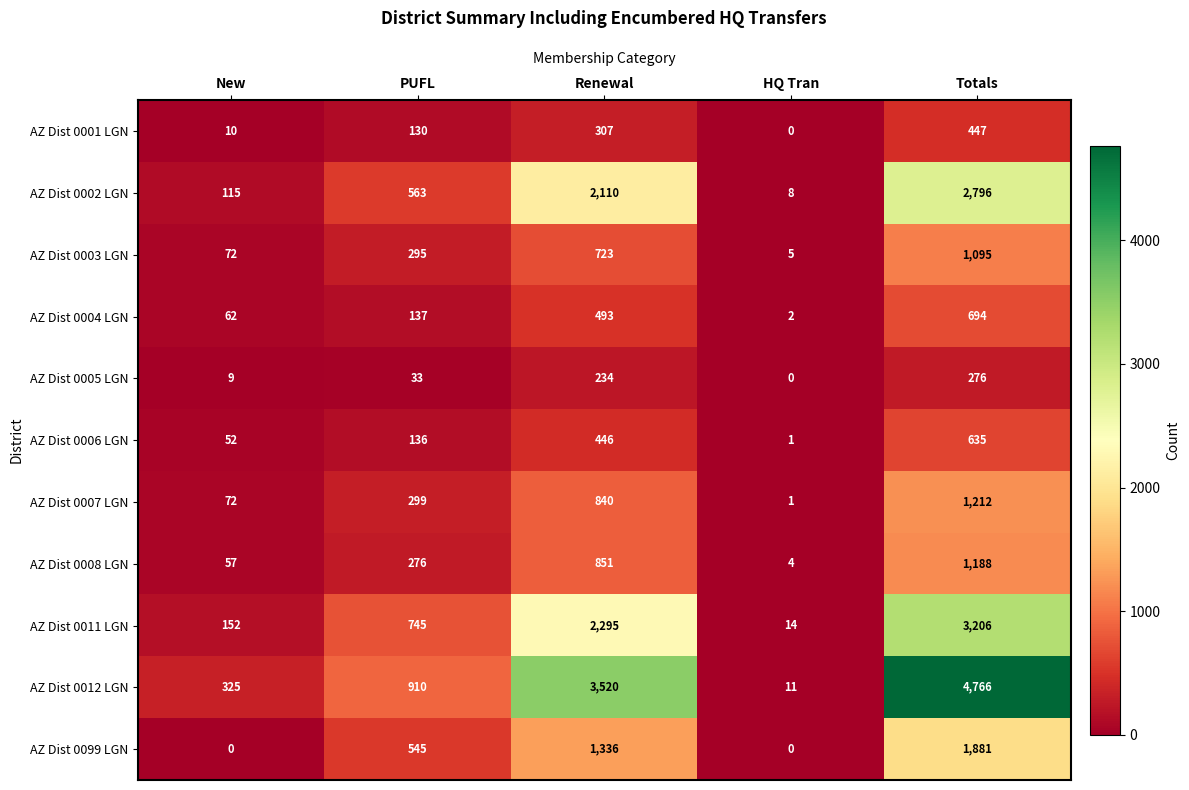

At Renewal, list the series in order from smallest to largest.

AZ Dist 0005 LGN, AZ Dist 0001 LGN, AZ Dist 0006 LGN, AZ Dist 0004 LGN, AZ Dist 0003 LGN, AZ Dist 0007 LGN, AZ Dist 0008 LGN, AZ Dist 0099 LGN, AZ Dist 0002 LGN, AZ Dist 0011 LGN, AZ Dist 0012 LGN